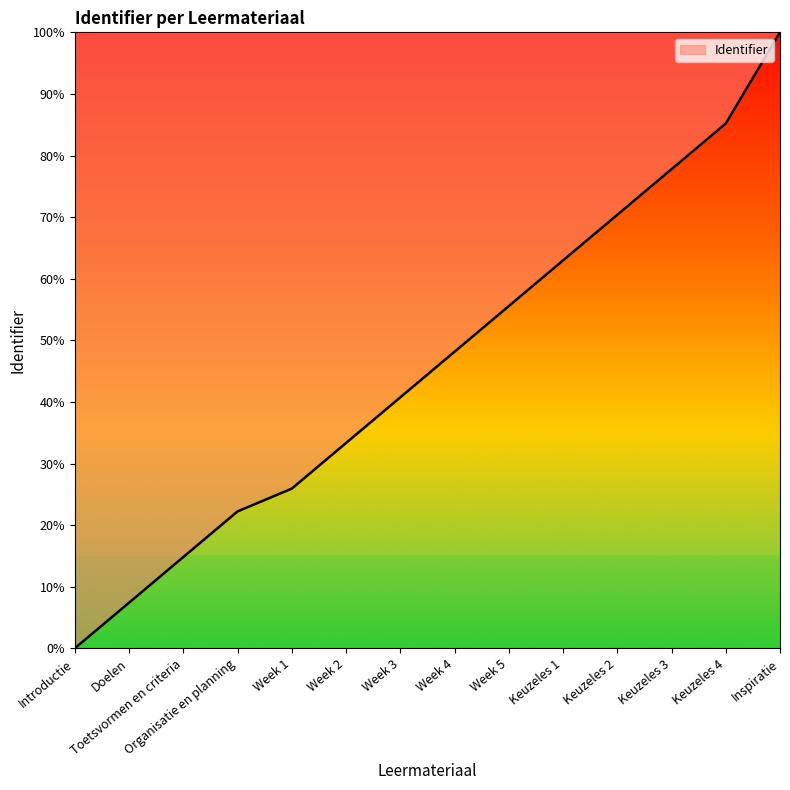

Count the number of categories in the chart.

14